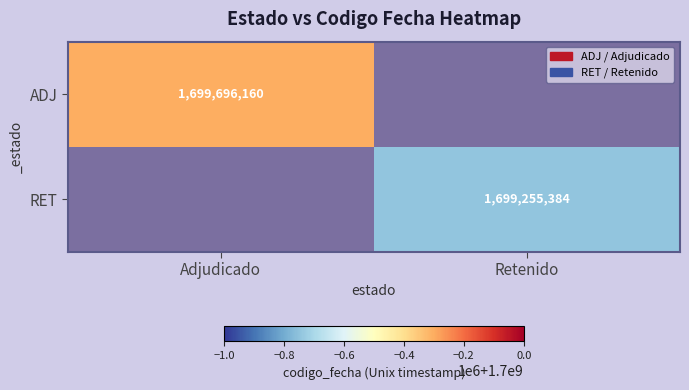

At how many categories does at least one series exceed 1699631091?

1